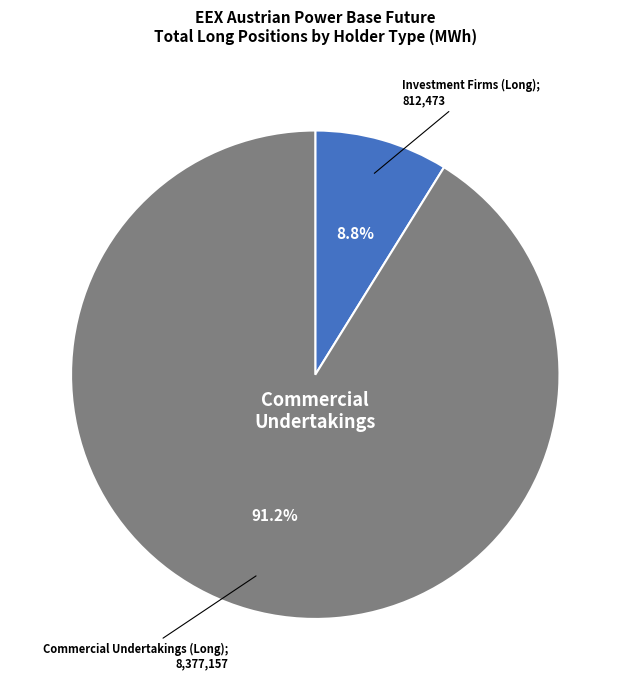

Is there any slice that represents more than half of the pie?

Yes